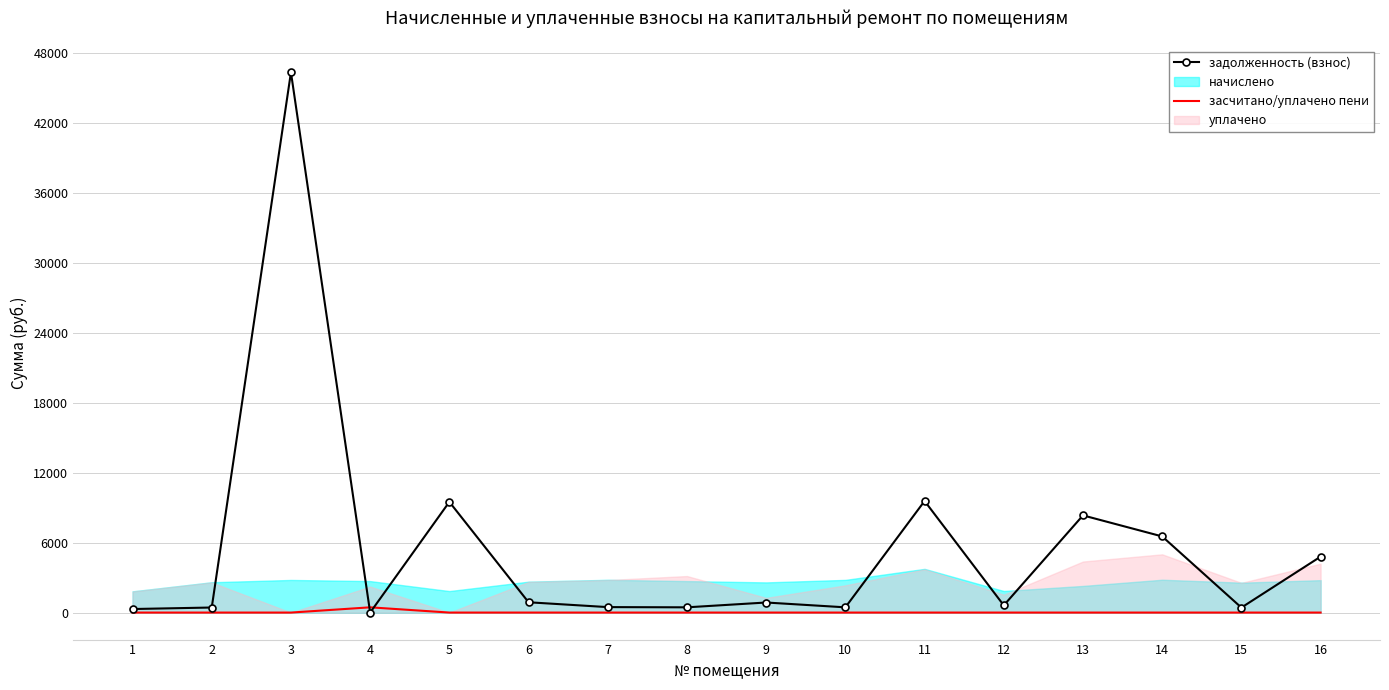

Which has a higher value, 16 or 13?

13